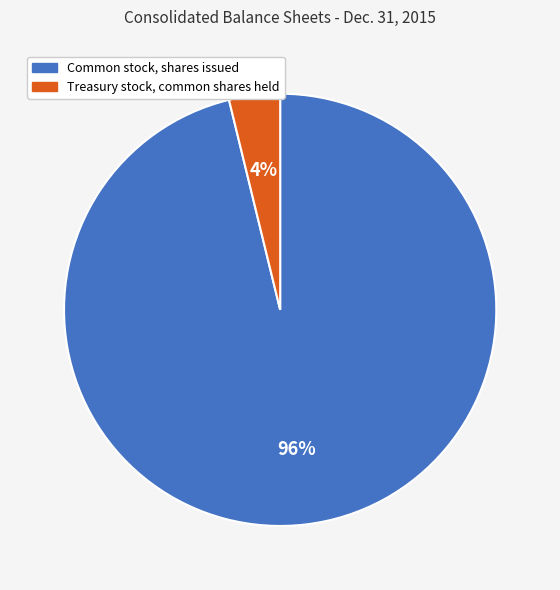

Which category has the biggest portion of the pie?

Common stock, shares issued